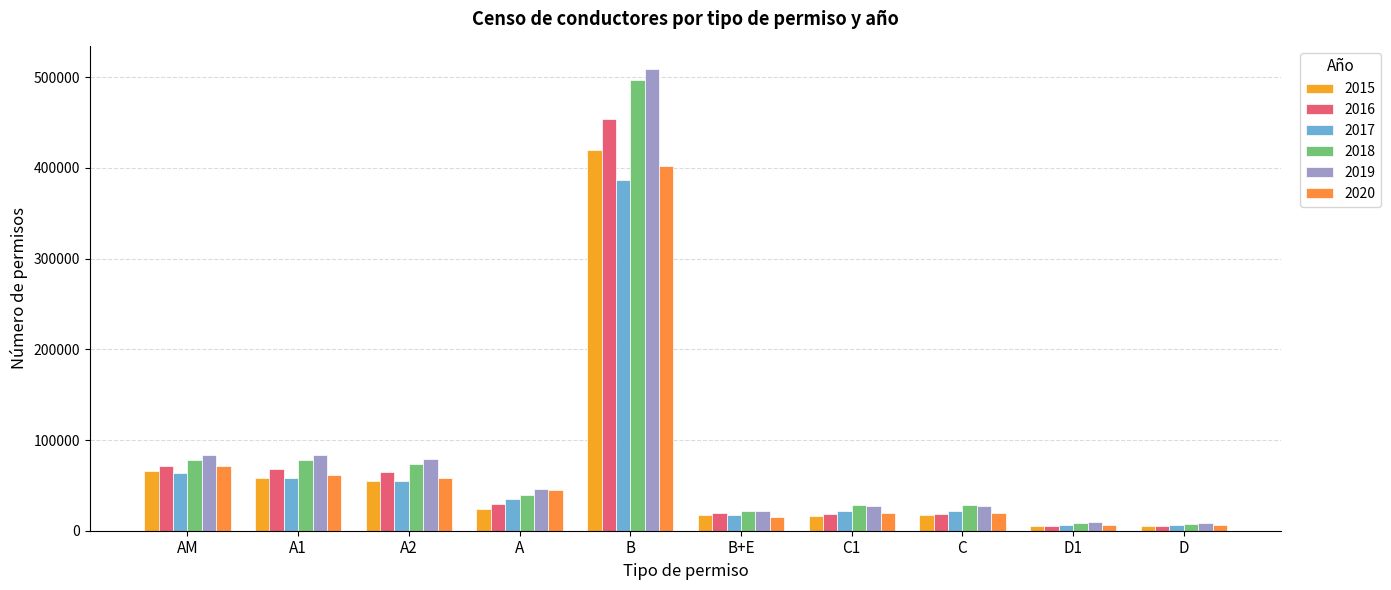

How many bars are there in total?

60